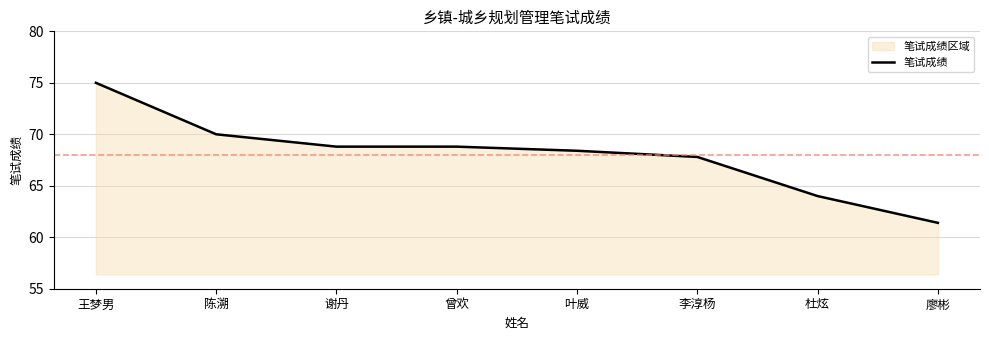

True or false: the data shows 68.8 at 曾欢.

True